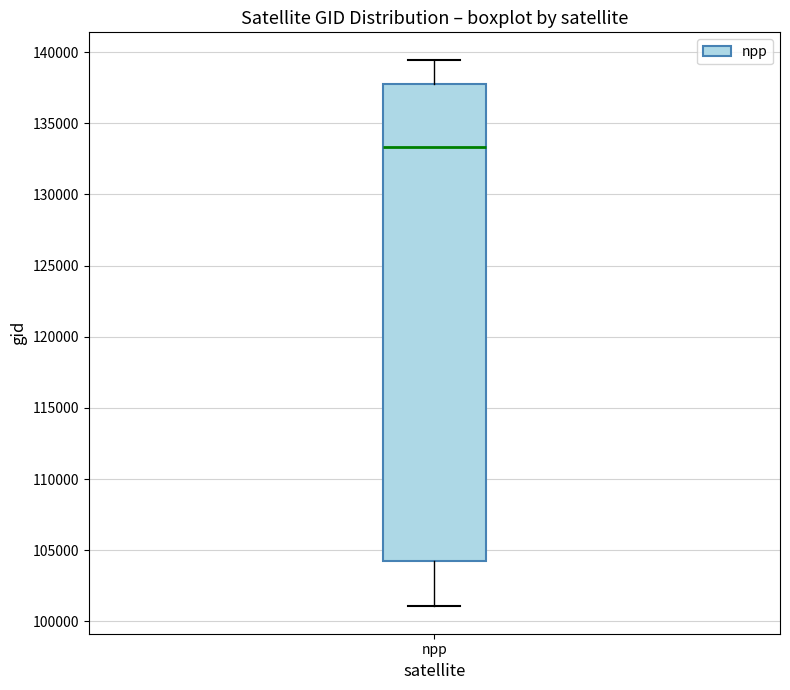

Where does the median line of the box for npp sit on the y-axis? The values are not printed on the chart, so give them approximately, as read against the axis.

133500